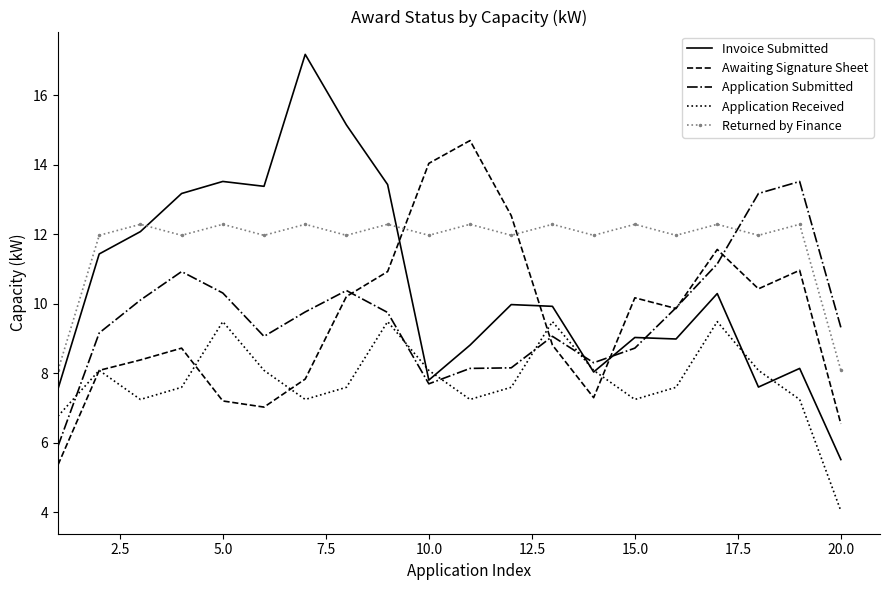

Which series has the largest range (max minus min)?

Invoice Submitted